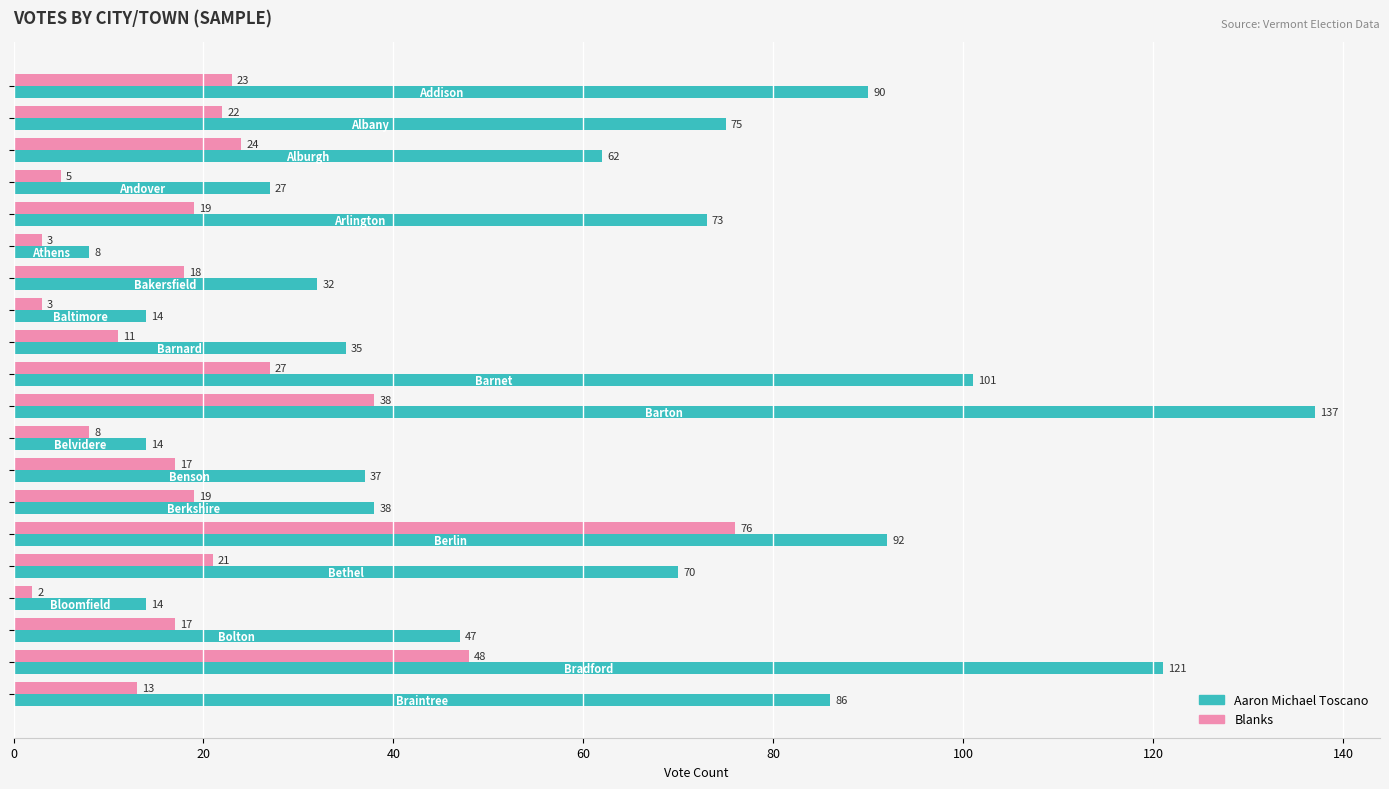

Which series has the largest range (max minus min)?

Aaron Michael Toscano